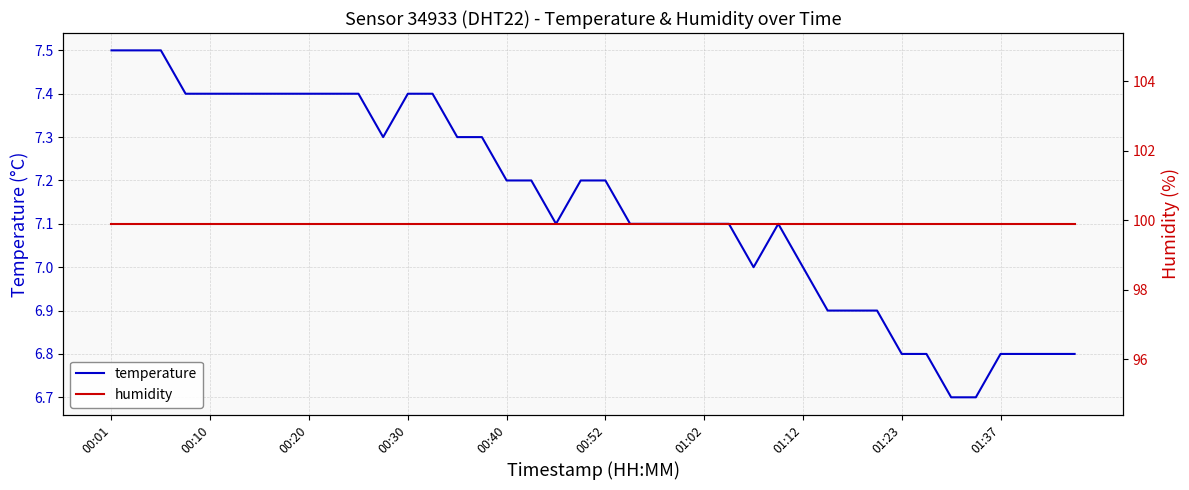

True or false: humidity and temperature cross at least once.

False